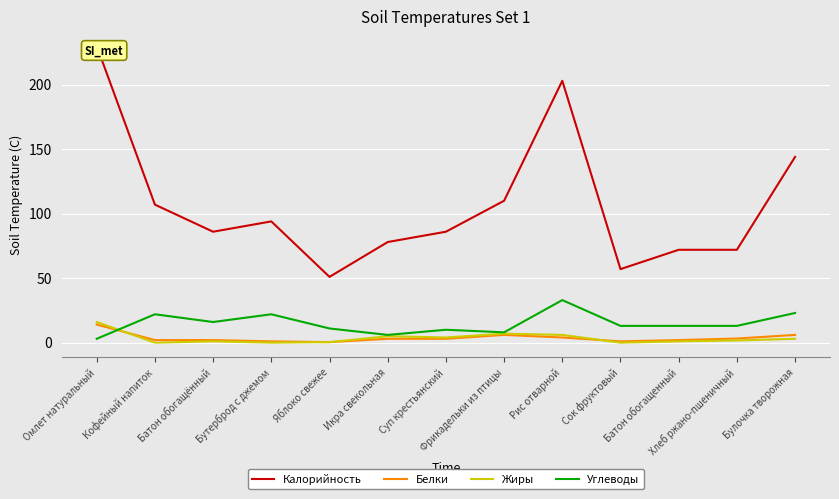

What is the sum of the Белки values at Кофейный напиток and Бутерброд с джемом?

3.0